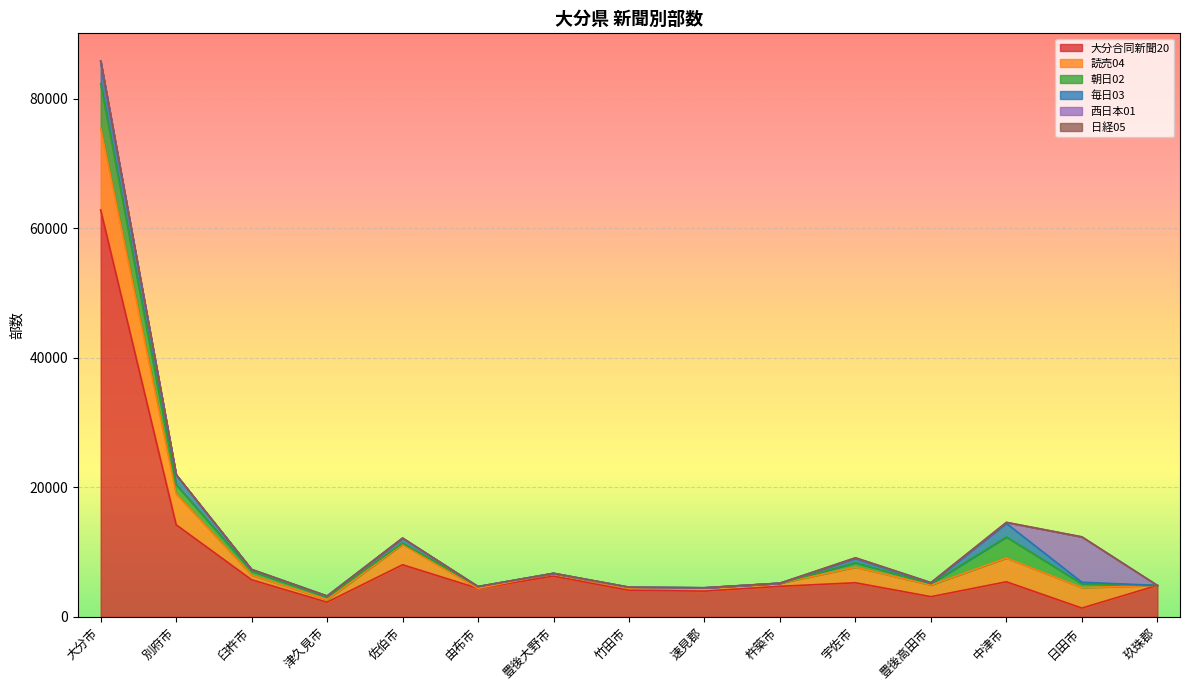

At which label does 読売04 first exceed 730?

大分市